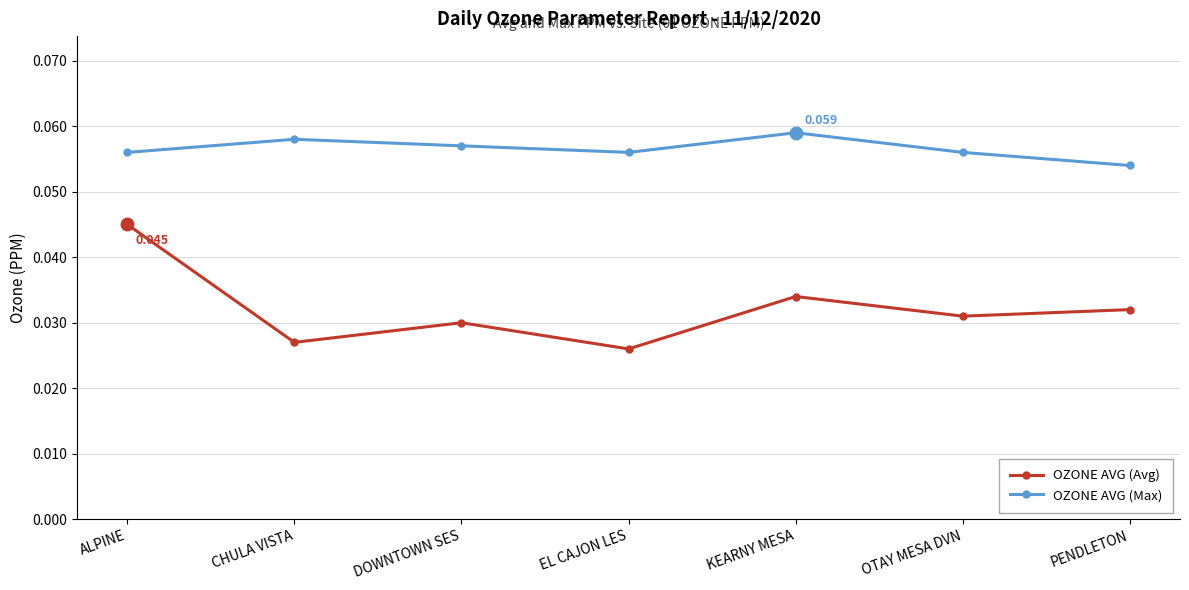

Between KEARNY MESA and PENDLETON, which series saw the biggest shift?

OZONE AVG (Max)